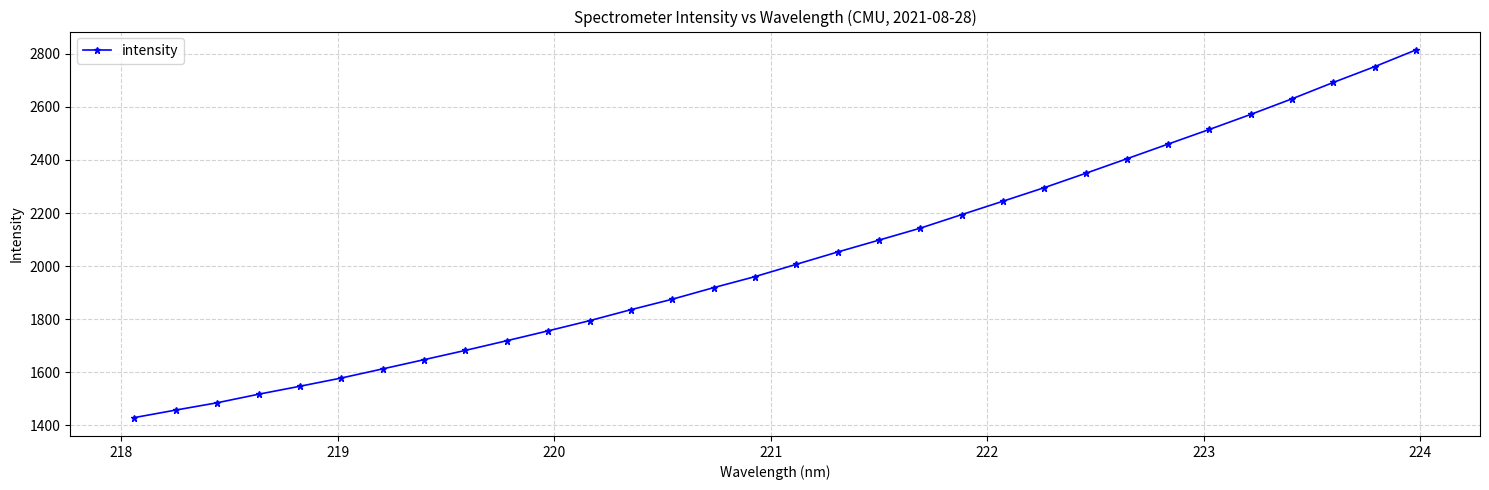

What is the maximum value shown in the chart?

2814.9